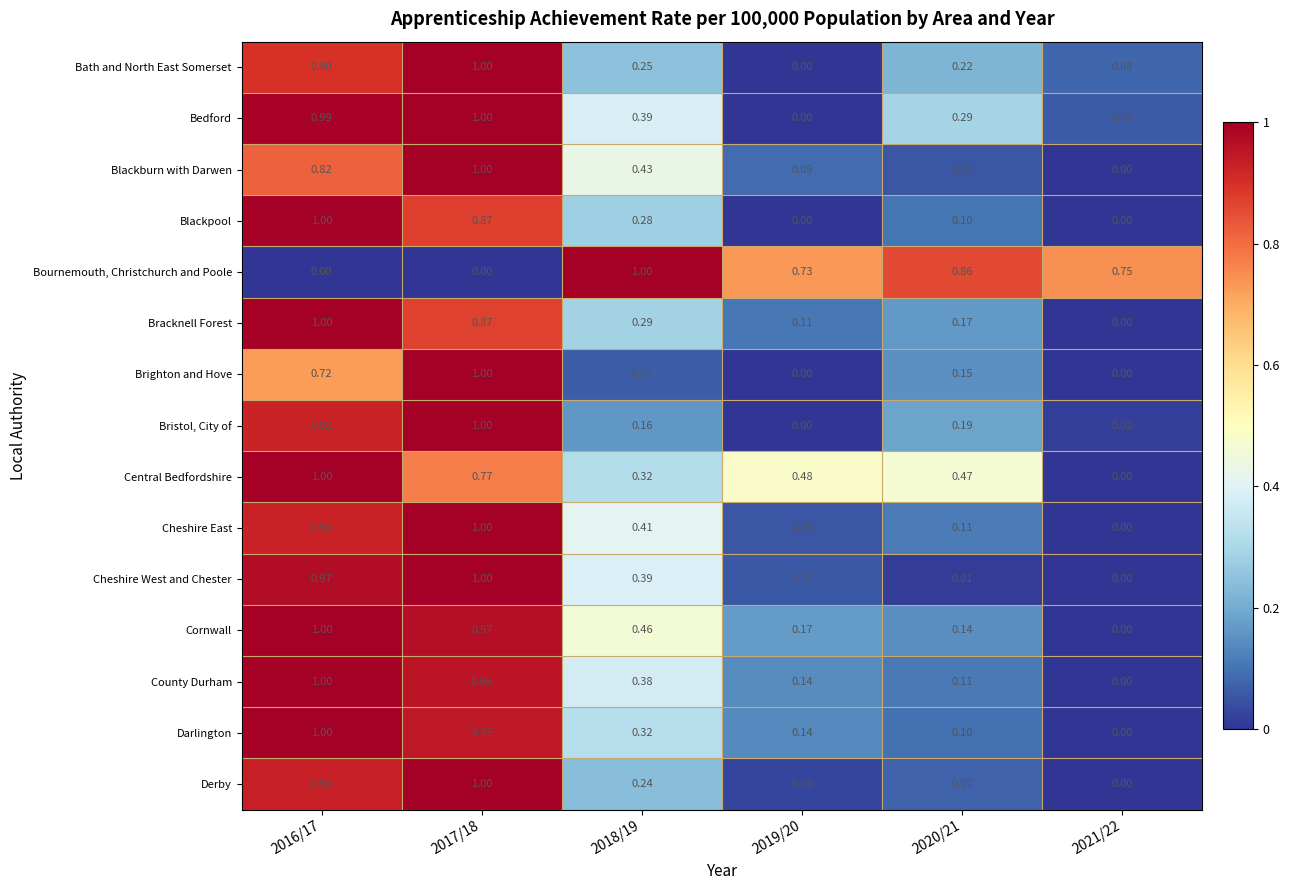

What is the maximum value shown in the chart?

1.0